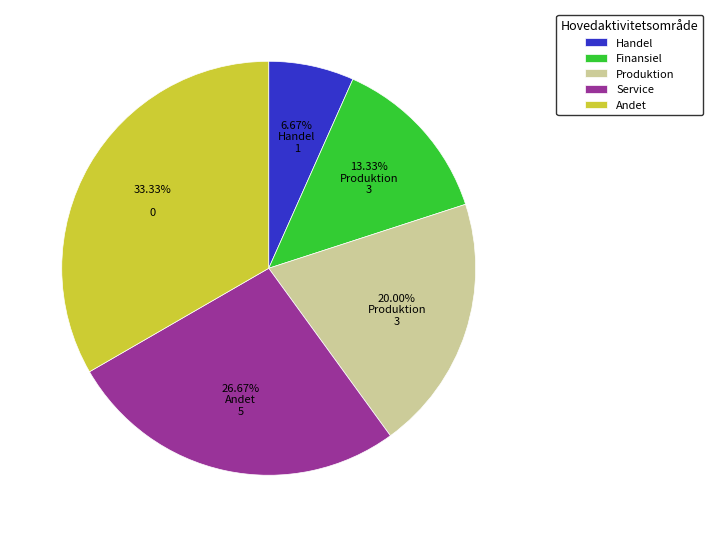

To the nearest percent, what is the combined percentage of Produktion and Handel?

27%